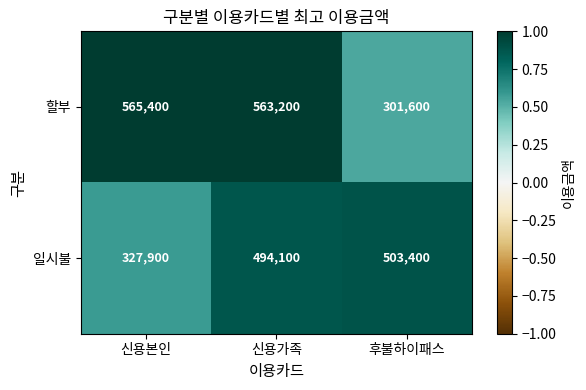

Which category has the highest value across all series?

신용본인